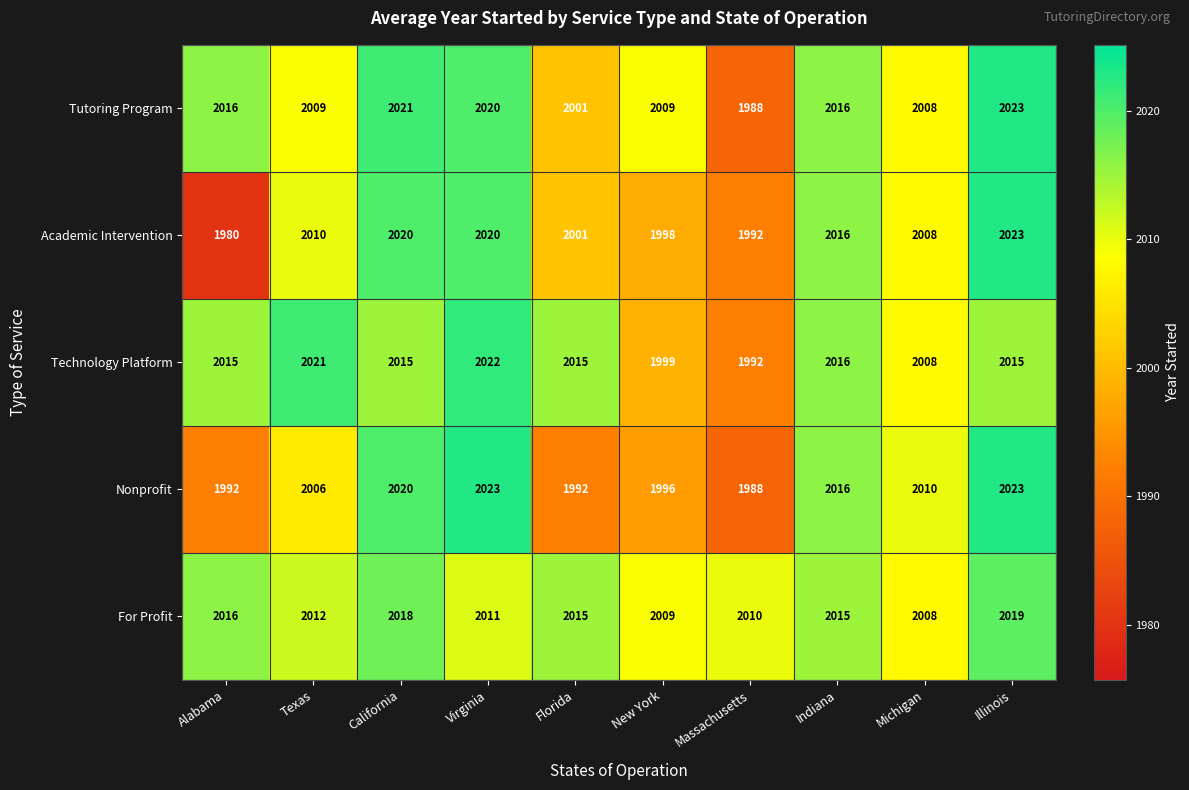

What is the greatest value displayed?

2023